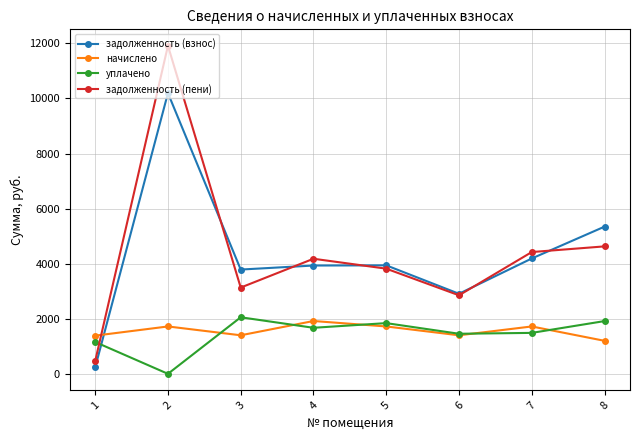

How many values in the задолженность (взнос) series exceed 3940?

4